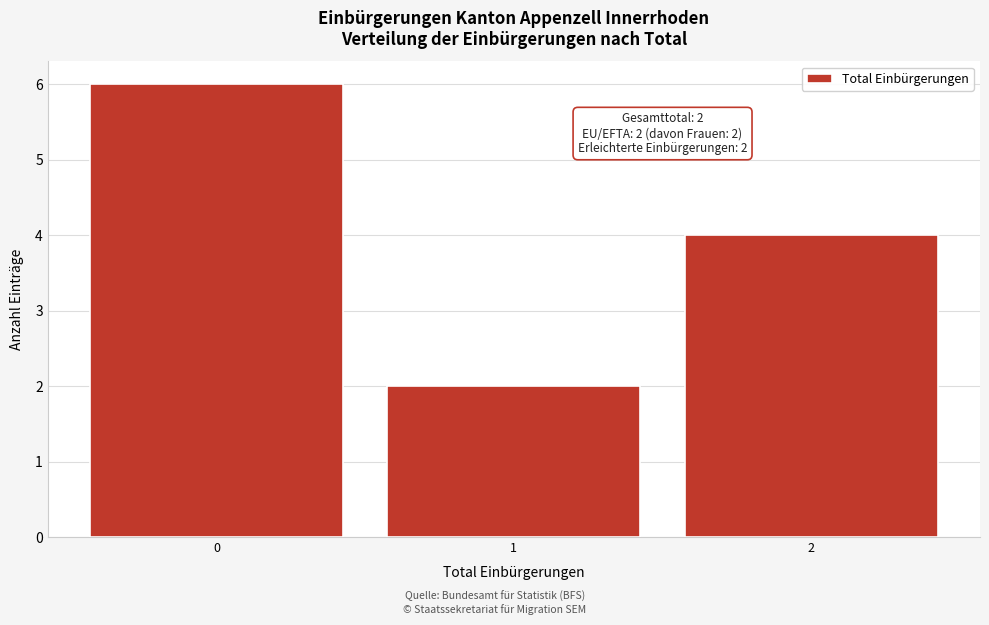

Which range on the x-axis has the tallest bar?

-0.5 to 0.5